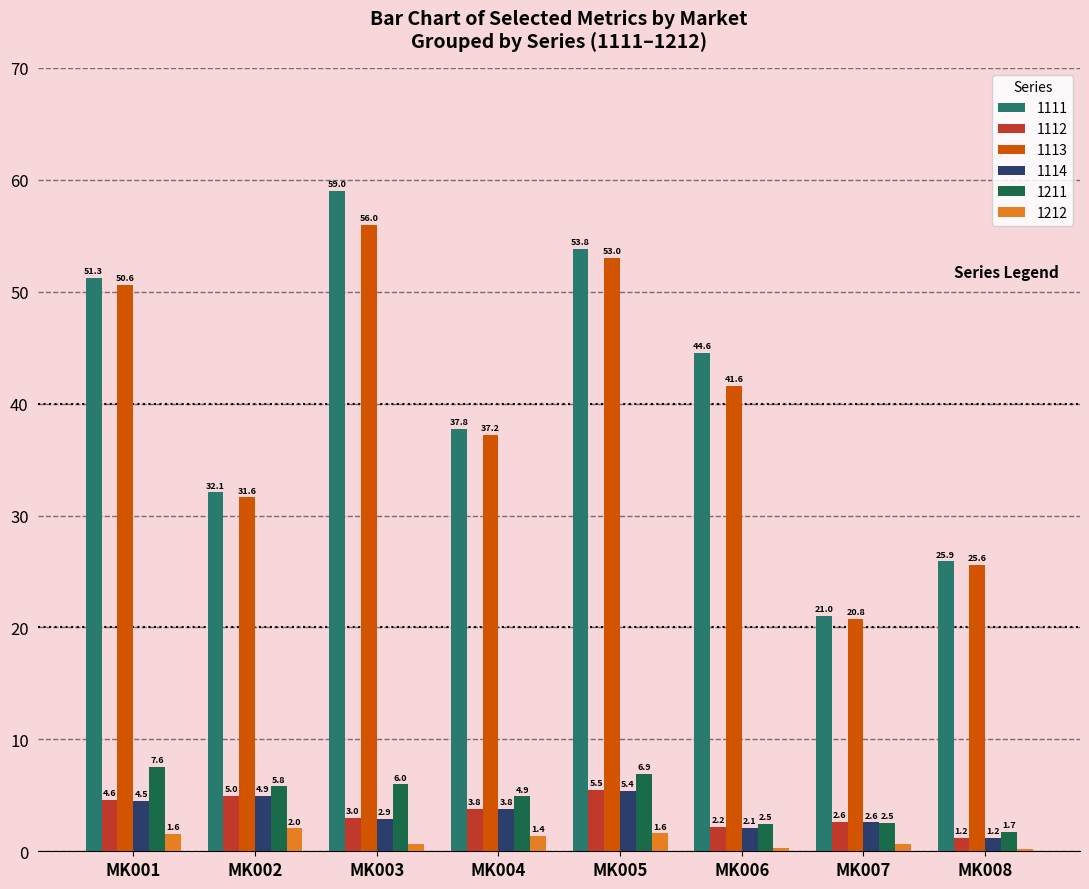

Which series has the largest range (max minus min)?

1111